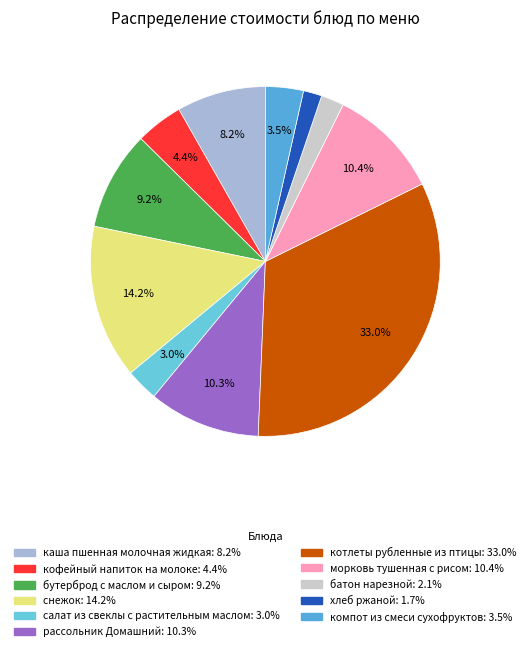

How many slices are in this pie chart?

11